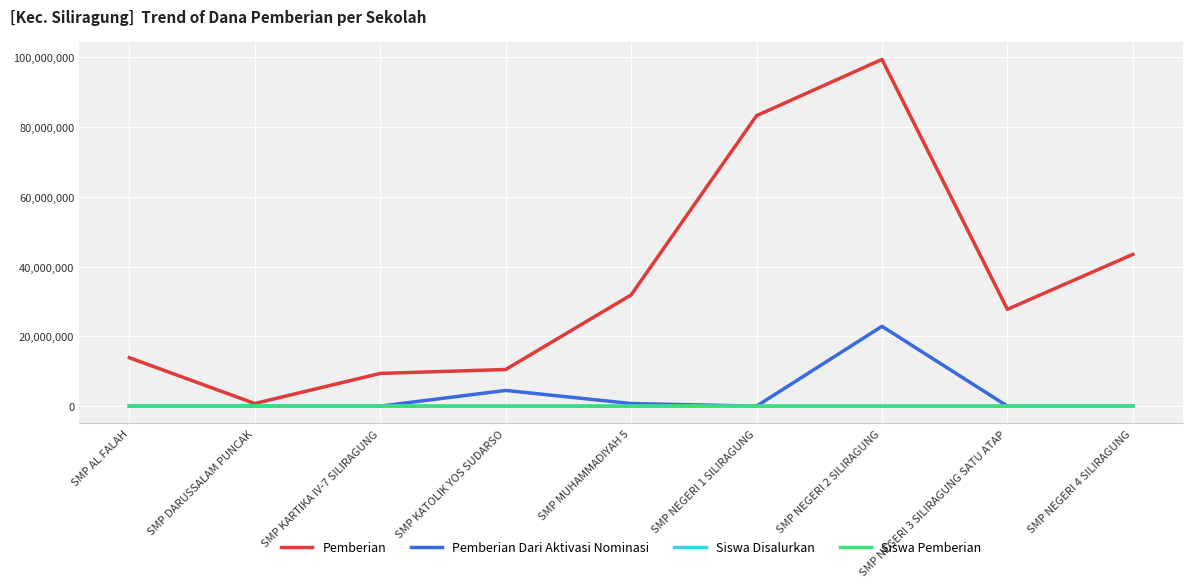

At which category is the sum across all series the highest?

SMP NEGERI 2 SILIRAGUNG